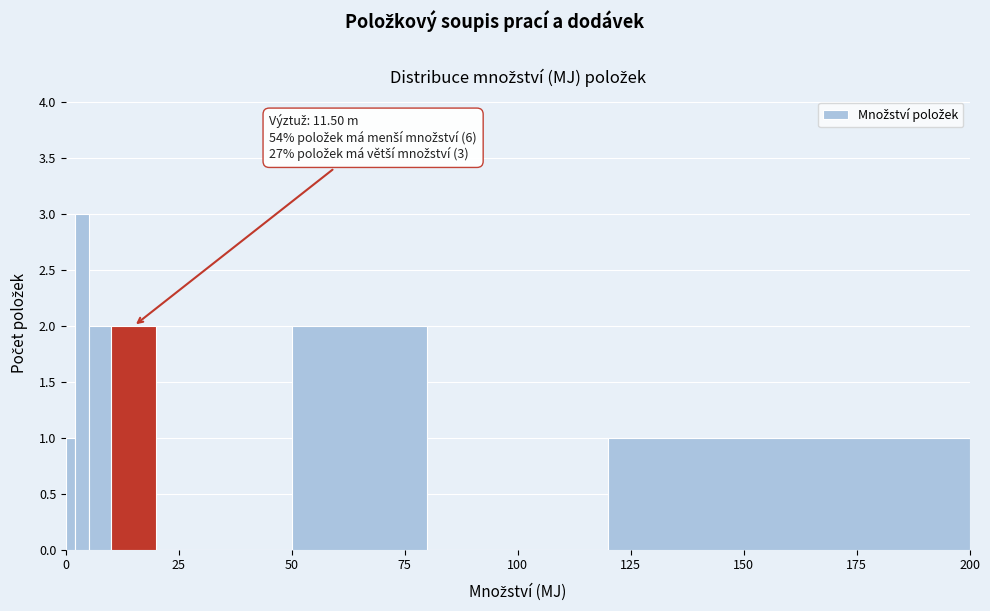

Read against the x-axis, roughly where is the centre of the tallest bar?

5